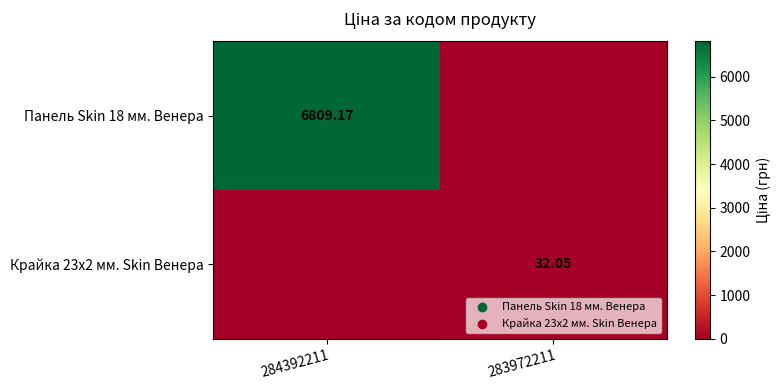

Is the value of Крайка 23x2 мм. Skin Венера at 284392211 greater than the value of Панель Skin 18 мм. Венера at 284392211?

No